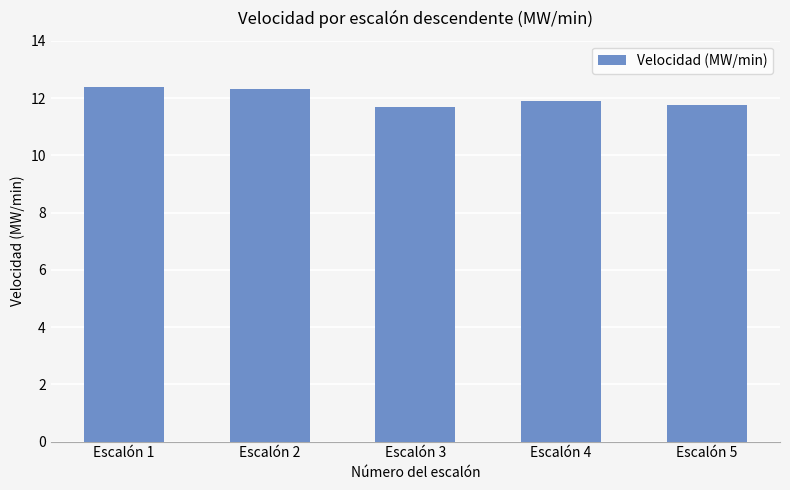

At which label is the value closest to 12?

Escalón 4